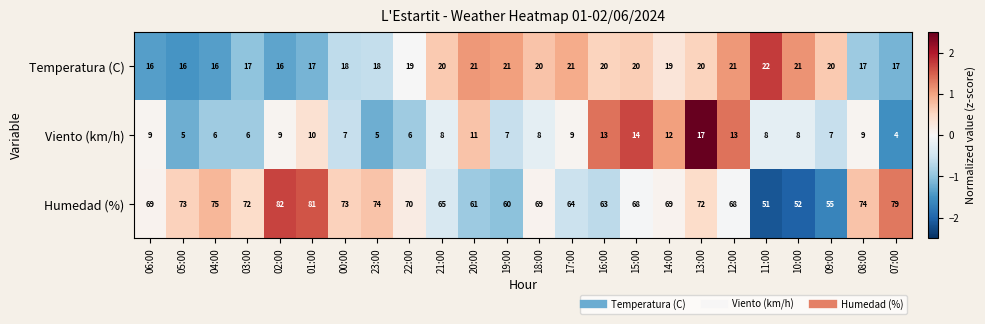

Between 06:00 and 01:00, which series saw the biggest shift?

Humedad (%)